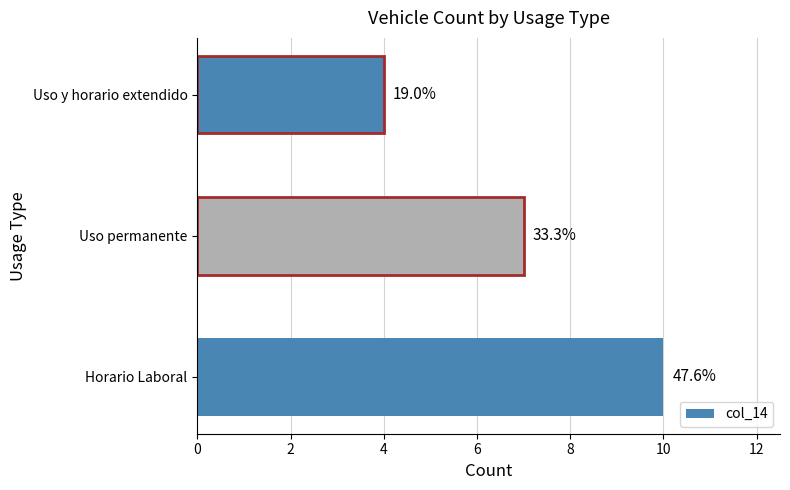

Does the chart contain any negative values?

No